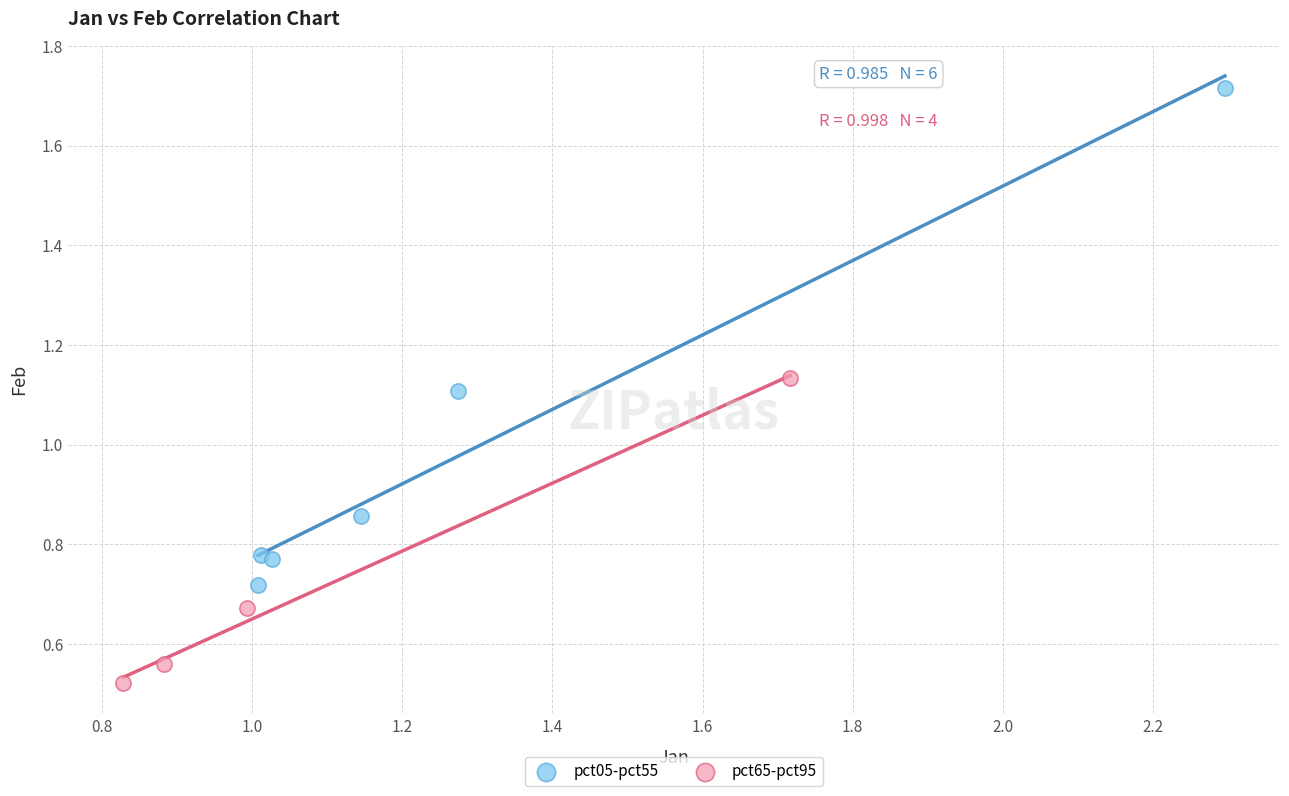

Which series reaches the minimum Y coordinate?

pct65-pct95